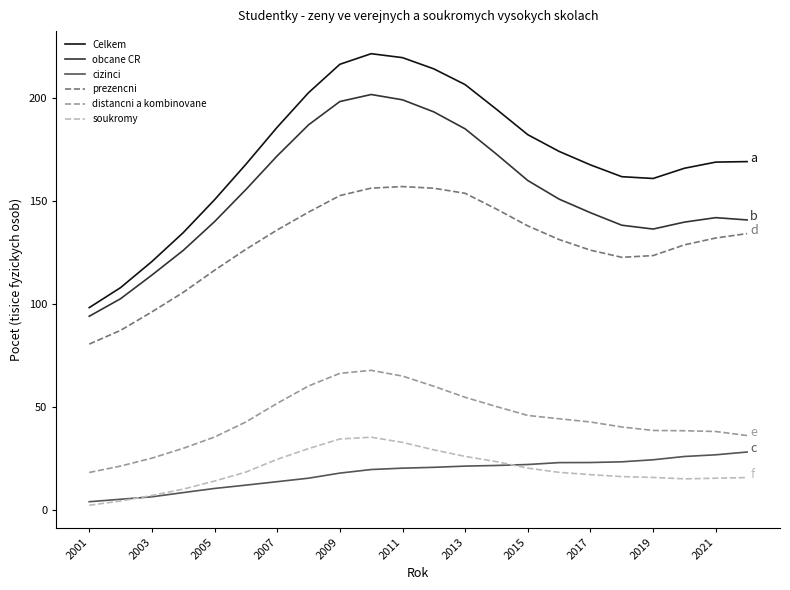

True or false: distancni a kombinovane and prezencni cross at least once.

False